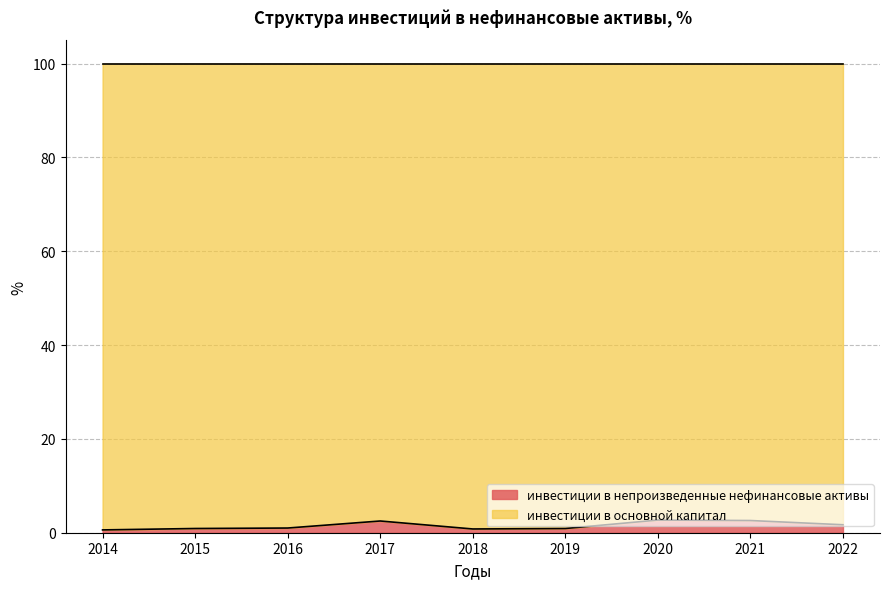

True or false: the data has more than 0 interior local peaks.

True